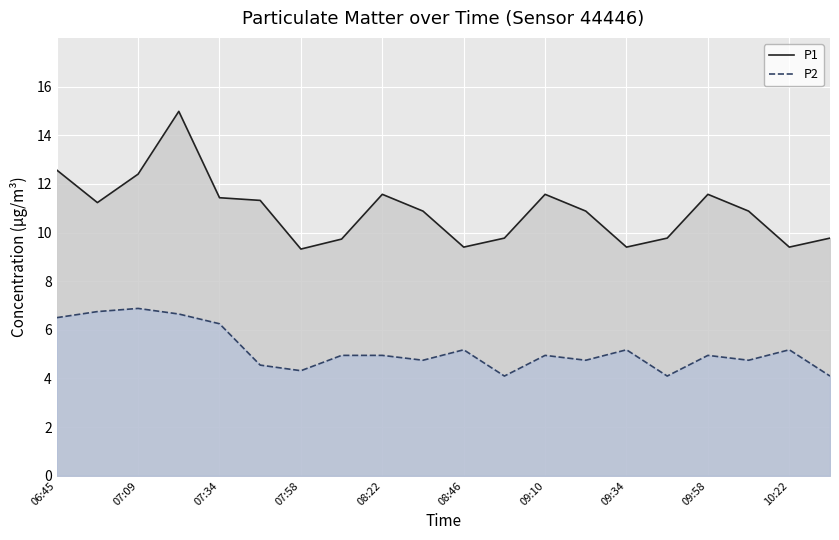

Which series has the largest total across all categories?

P1